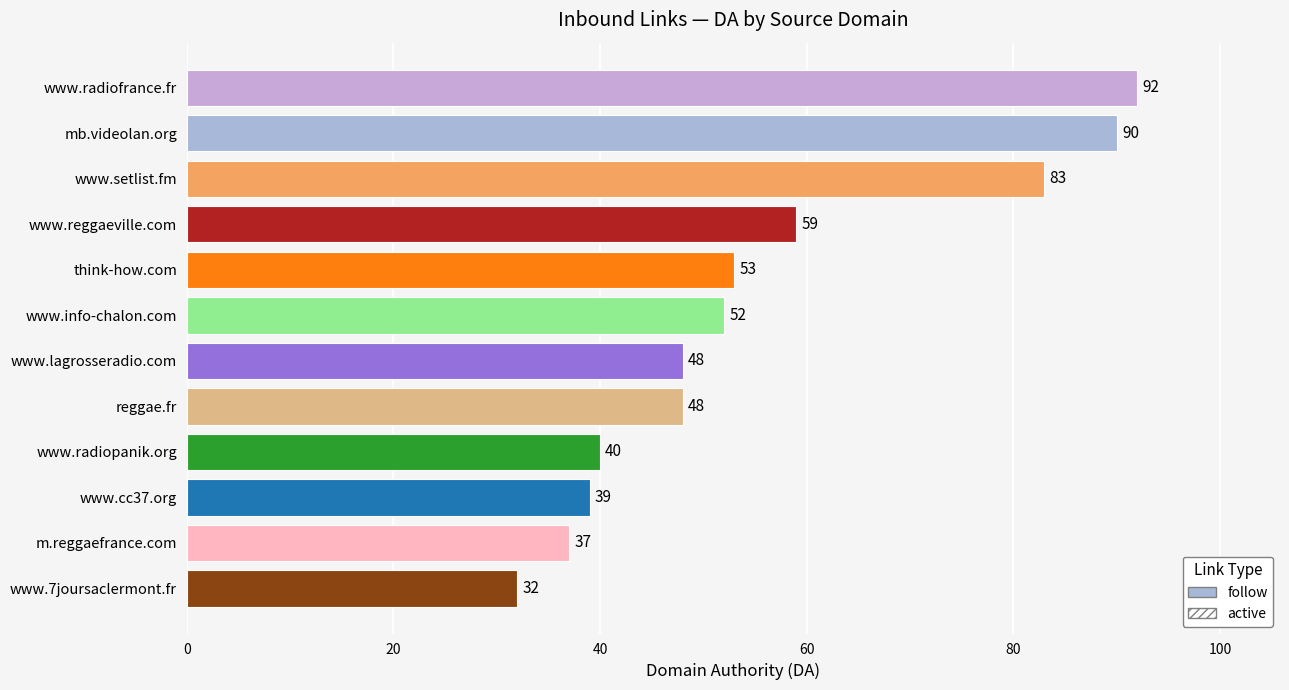

Count the number of categories in the chart.

12